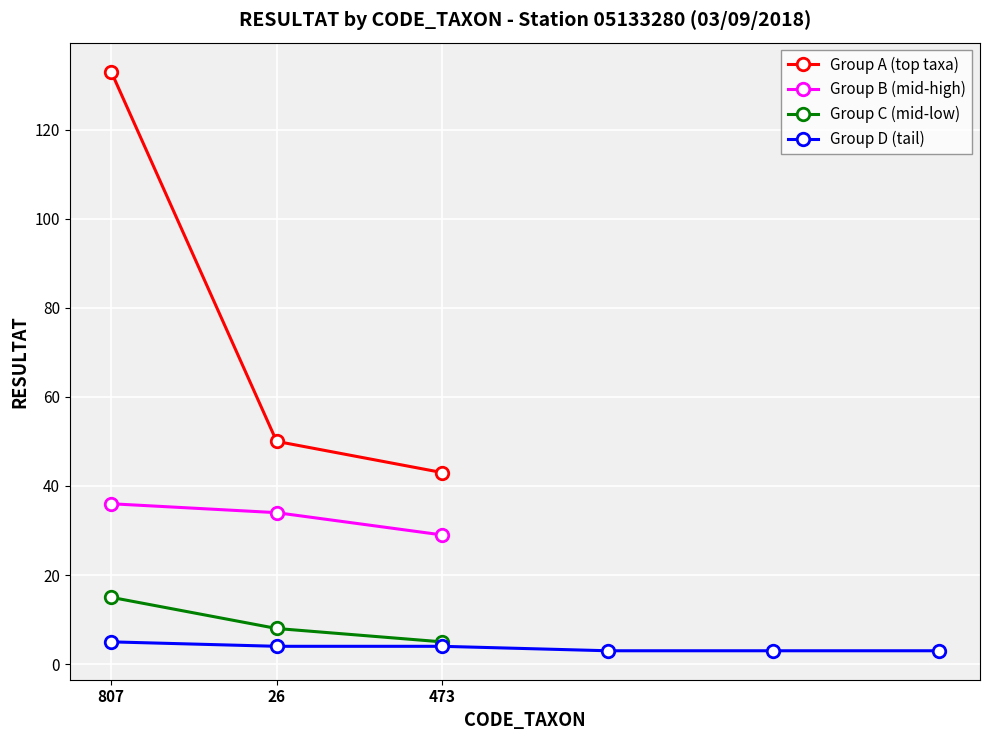

At which label is Group C (mid-low) closest to 10?

26